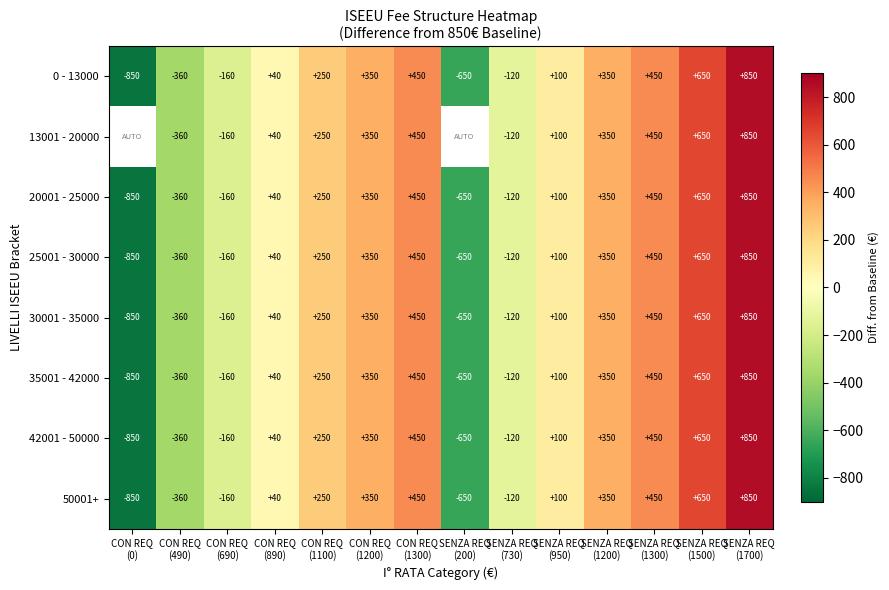

What is the maximum value for 50001+?

850